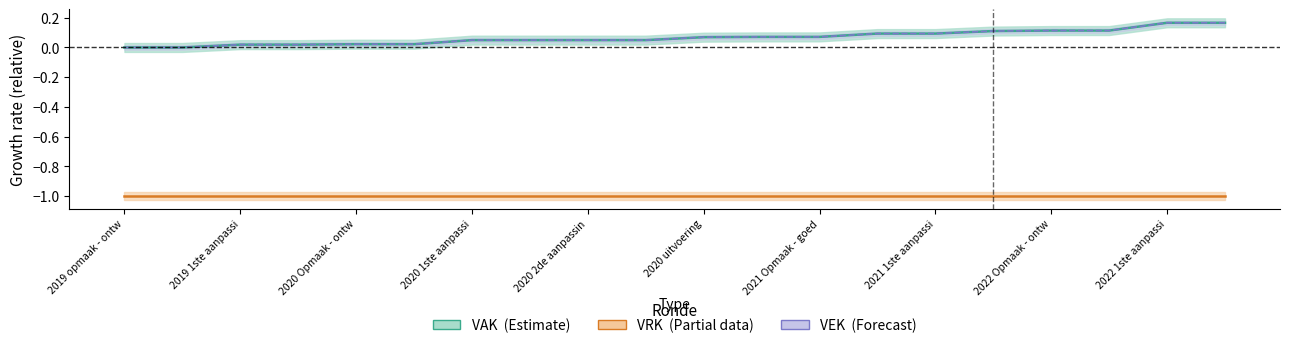

Which series changed the most between 2020 Opmaak - ontw and 2020 uitvoering?

VAK